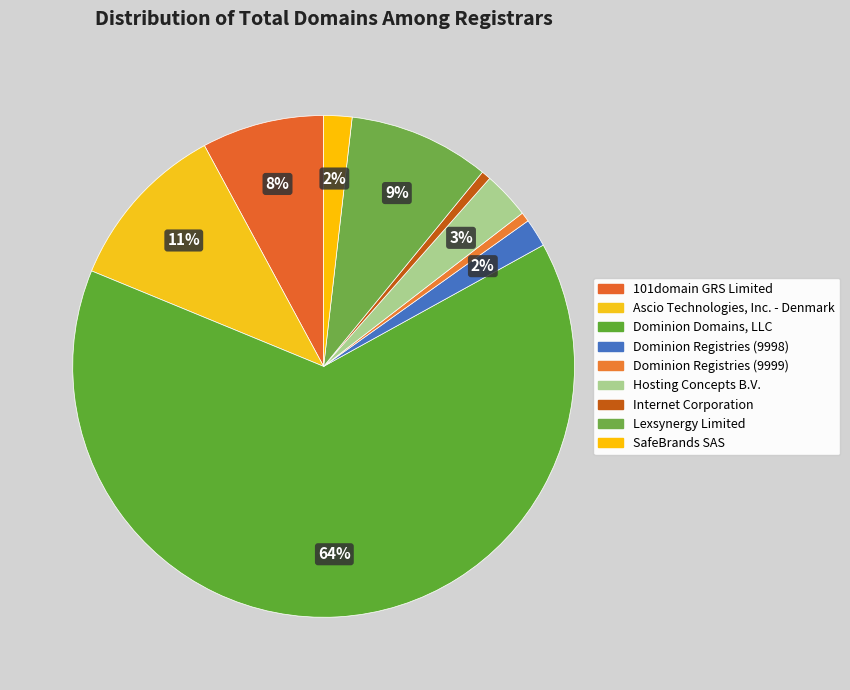

Does Dominion Domains, LLC represent more than half of the total?

Yes